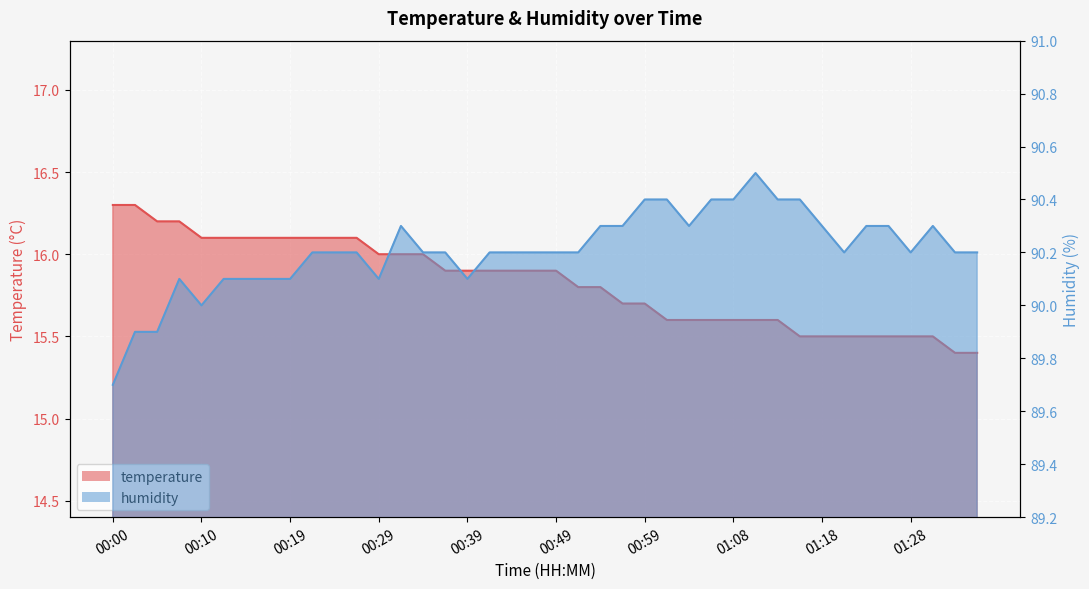

What is the difference between the second highest and minimum values in the temperature series?

0.9